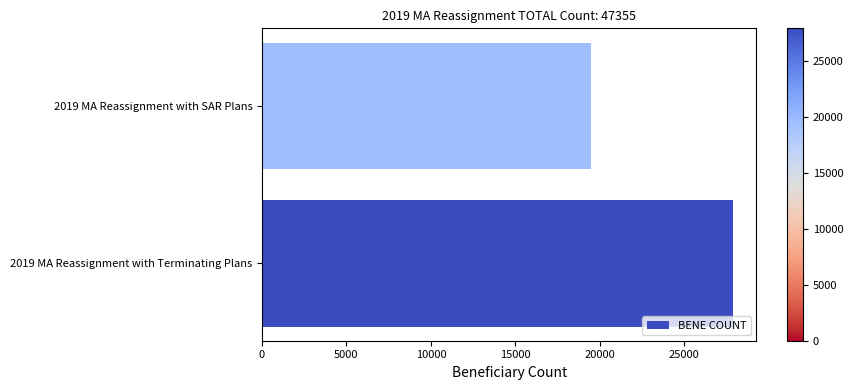

What is the sum of all values?

47355